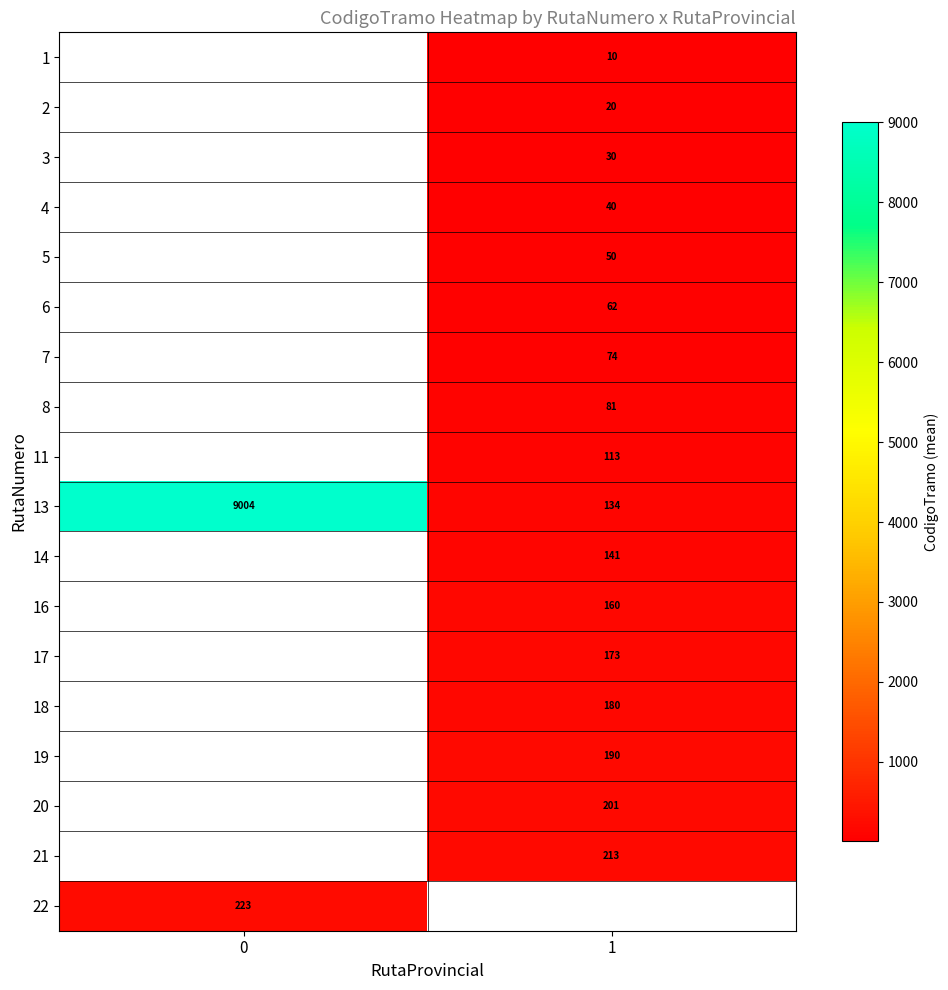

Which has a higher value, 0 or 1?

1